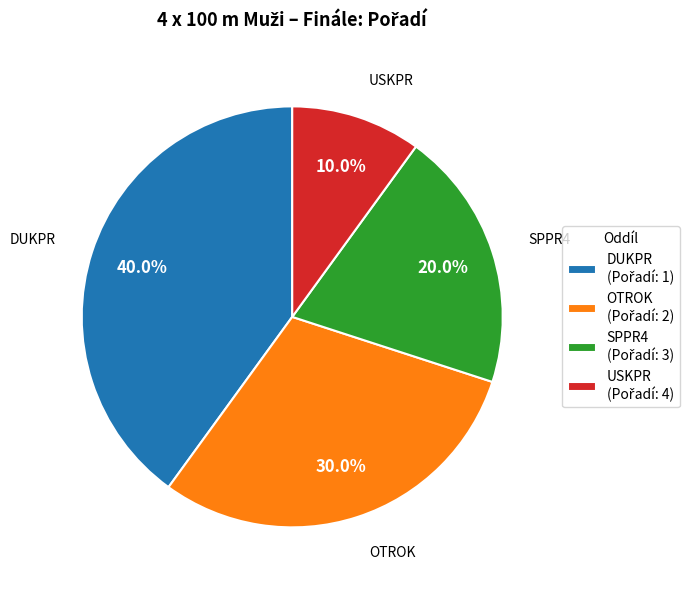

Is it true that USKPR is 28% of the pie?

False